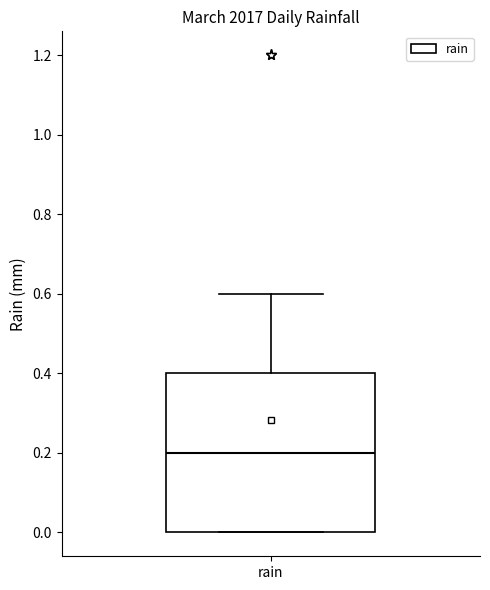

Read this box plot against the y-axis: the position of the median line, the range covered by the box, and the ends of both whiskers. The values are not printed on the chart, so give them approximately, as read against the axis.

median 0.2, box 0.0 to 0.4, whiskers 0.0 to 0.6